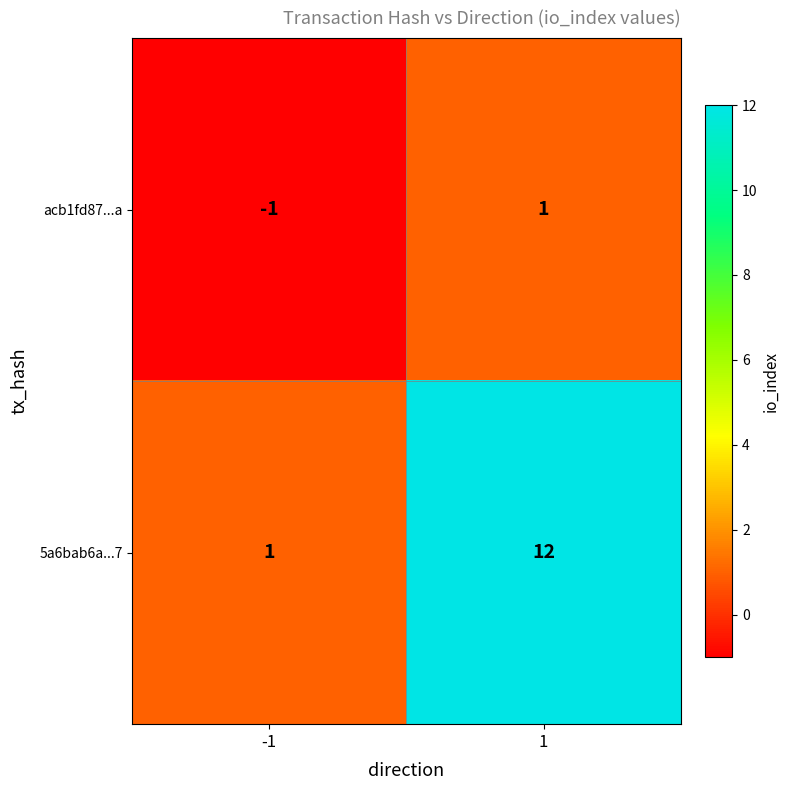

Which series has the largest range (max minus min)?

5a6bab6a...7